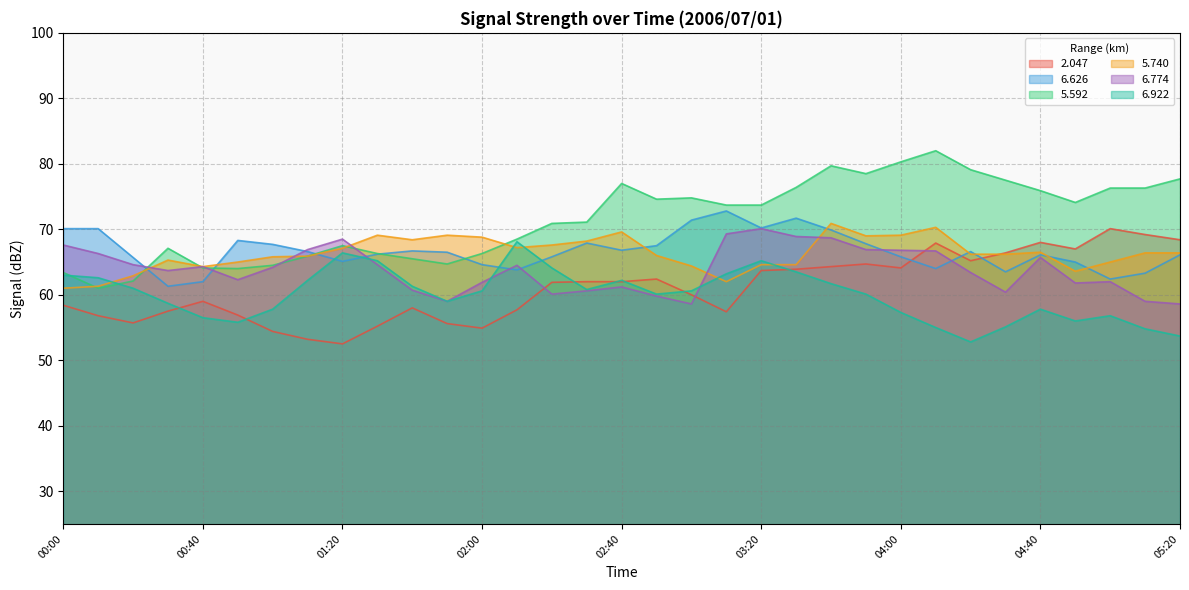

What is the smallest value displayed?

52.5